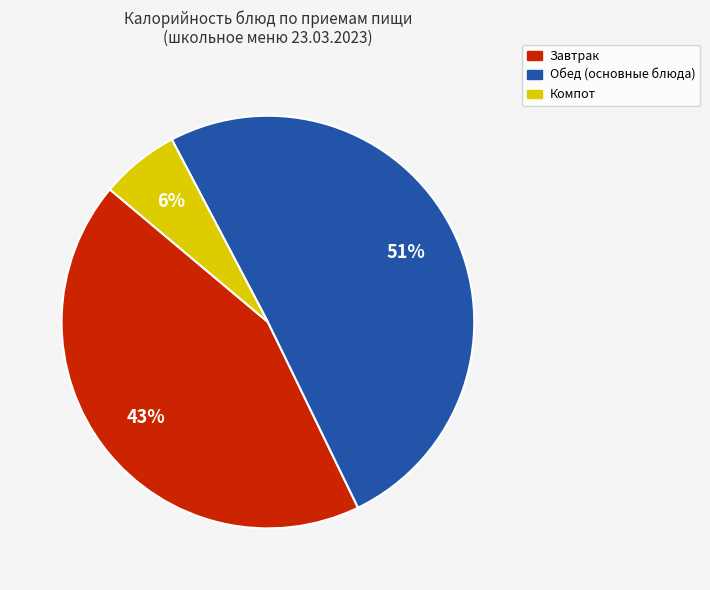

Is there a majority slice in this chart?

Yes